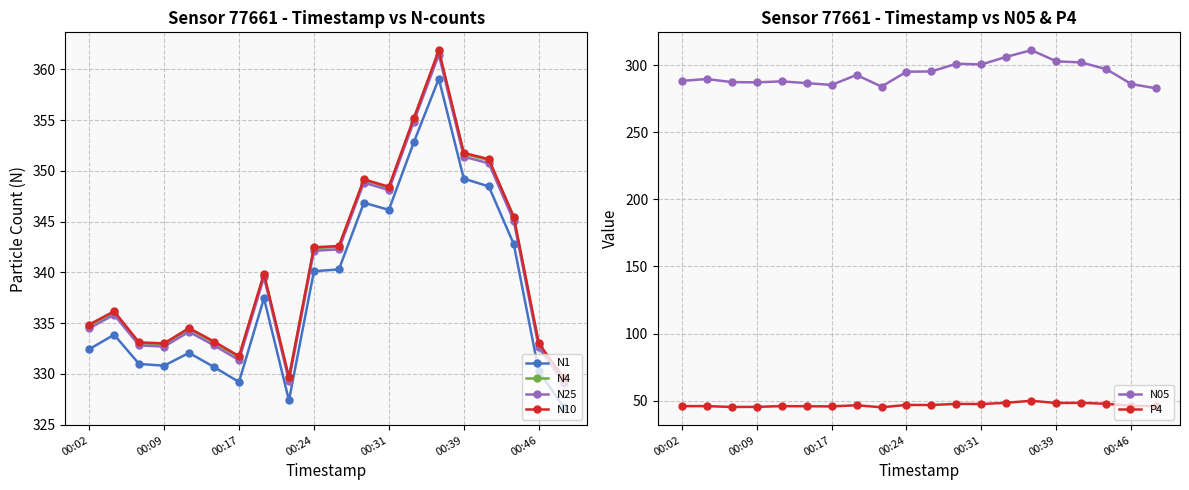

True or false: N4 has a value of 482.8 at 00:31.

False